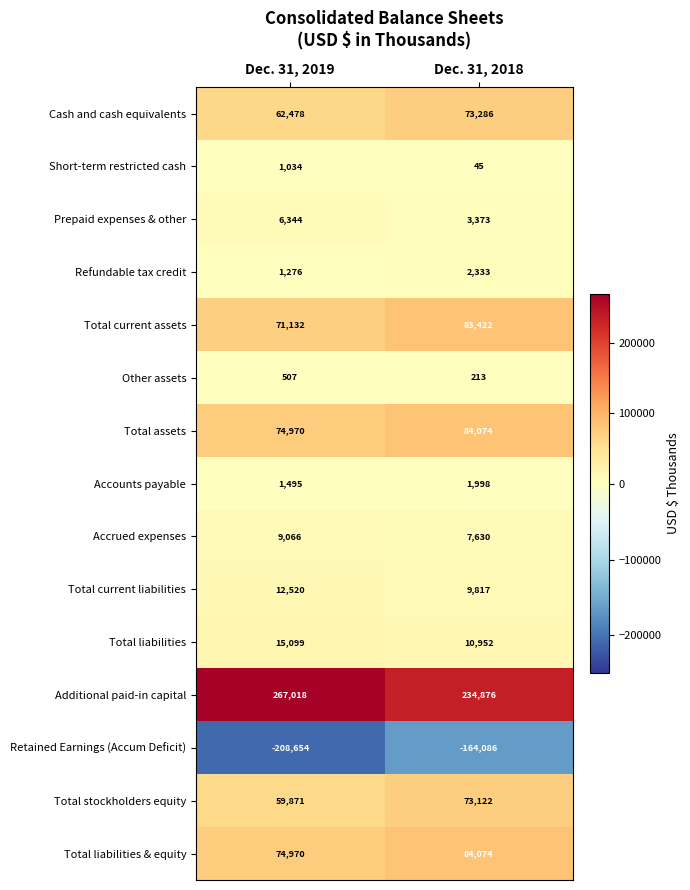

At which label is Total stockholders equity closest to 66496?

Dec. 31, 2019